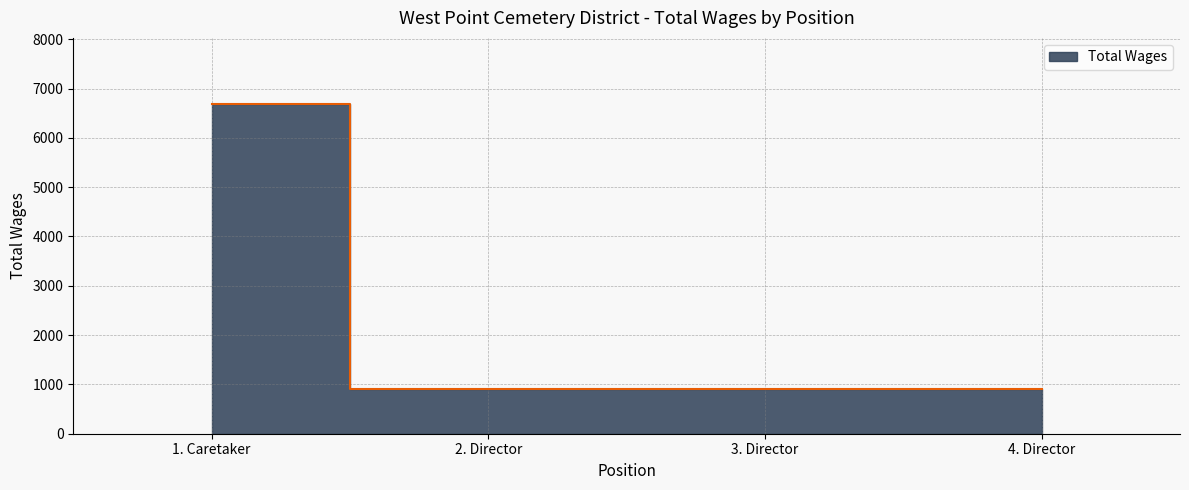

Where is the data nearest to the value 3795?

1. Caretaker